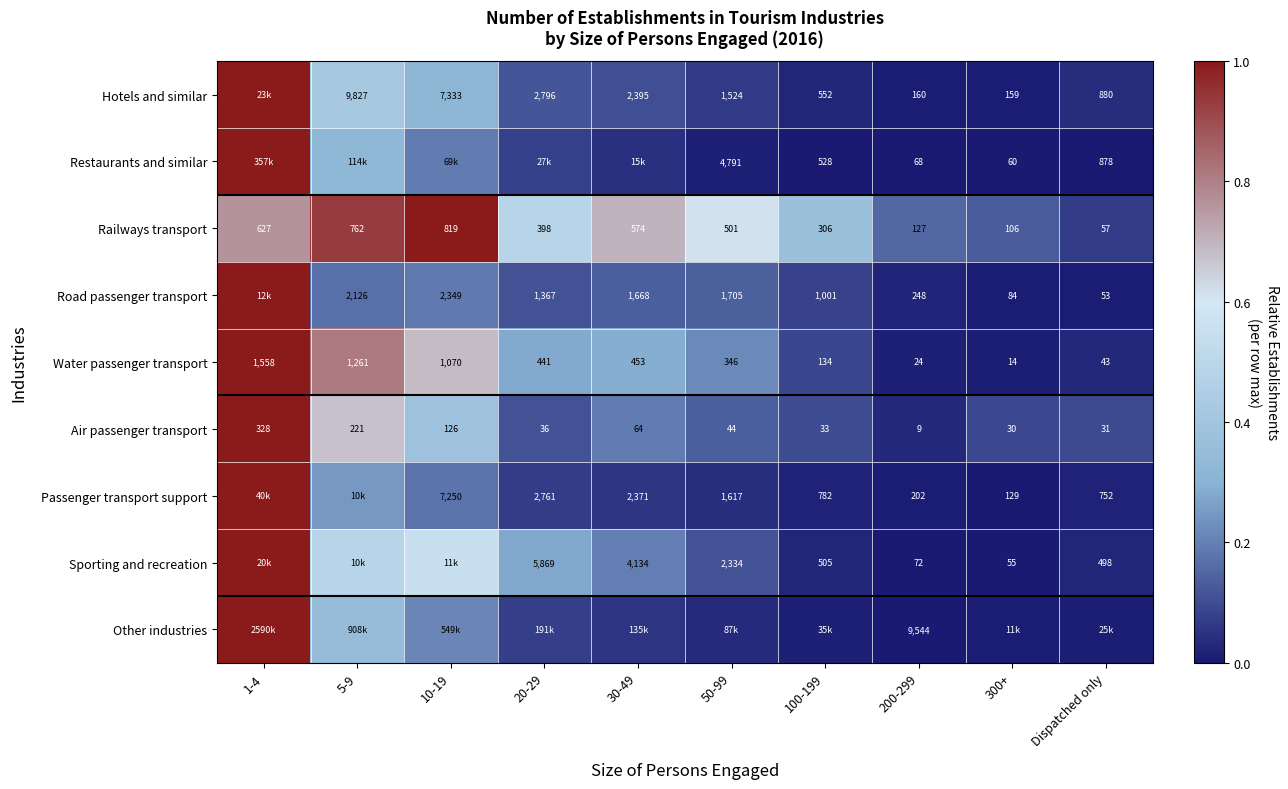

How many distinct data groups are displayed?

9